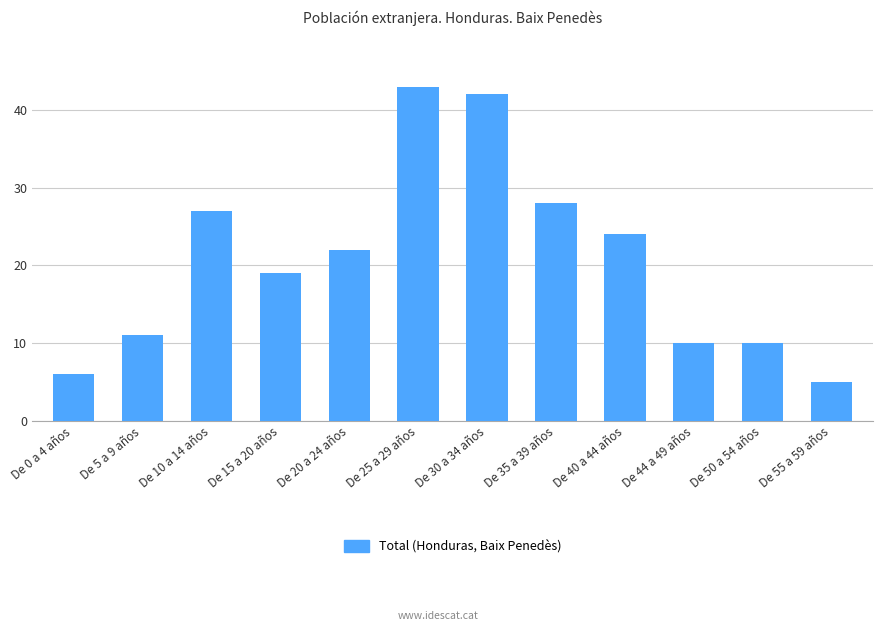

Are the bars horizontal?

No